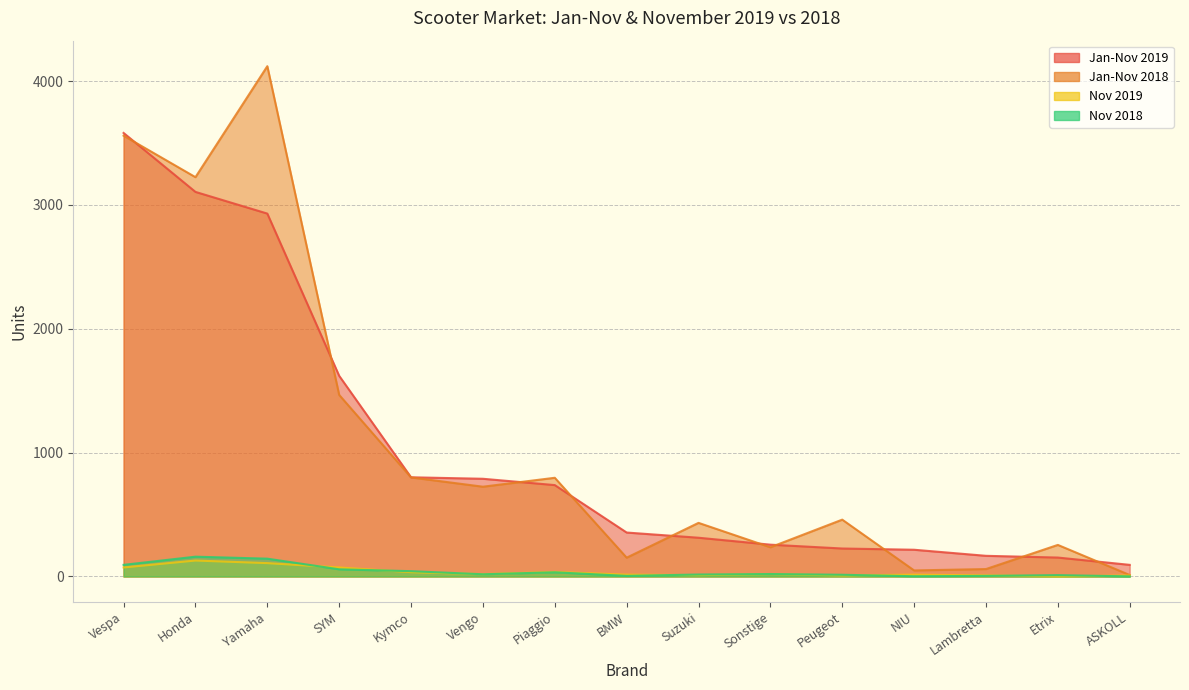

How many lines are shown in the chart?

4